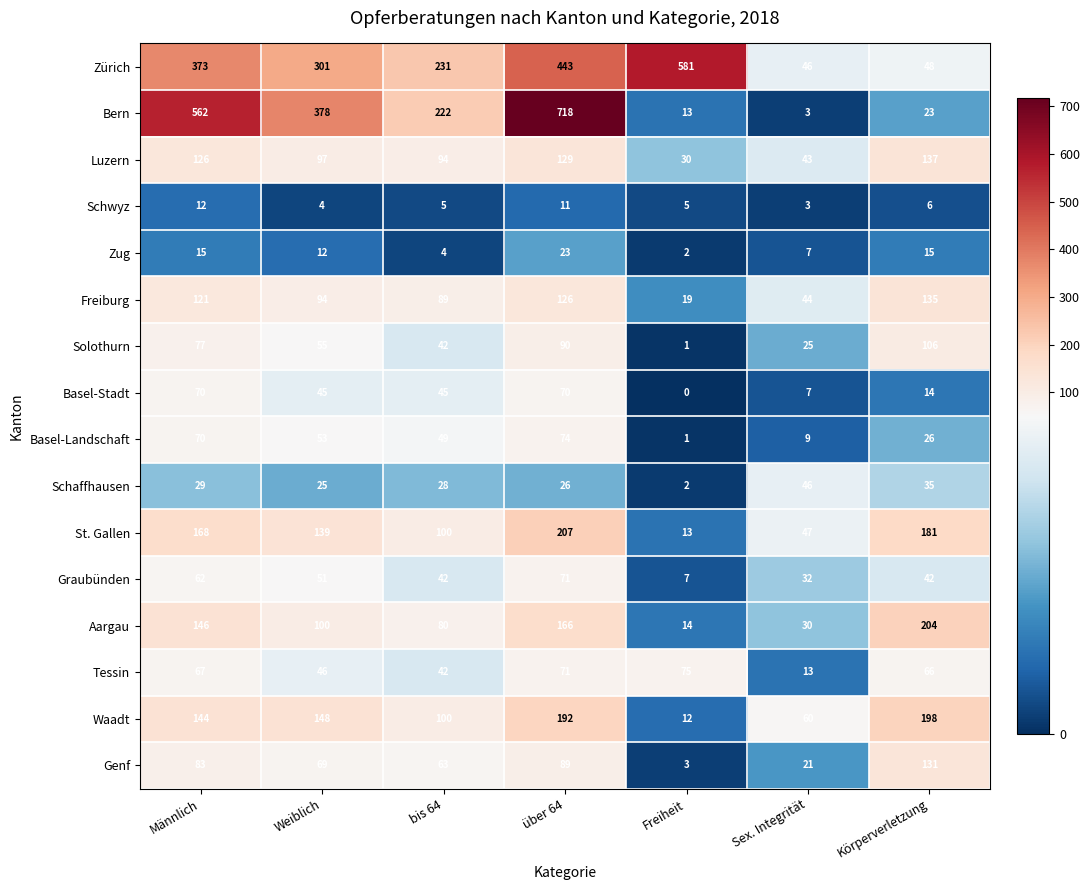

At how many categories does at least one series exceed 278?

4